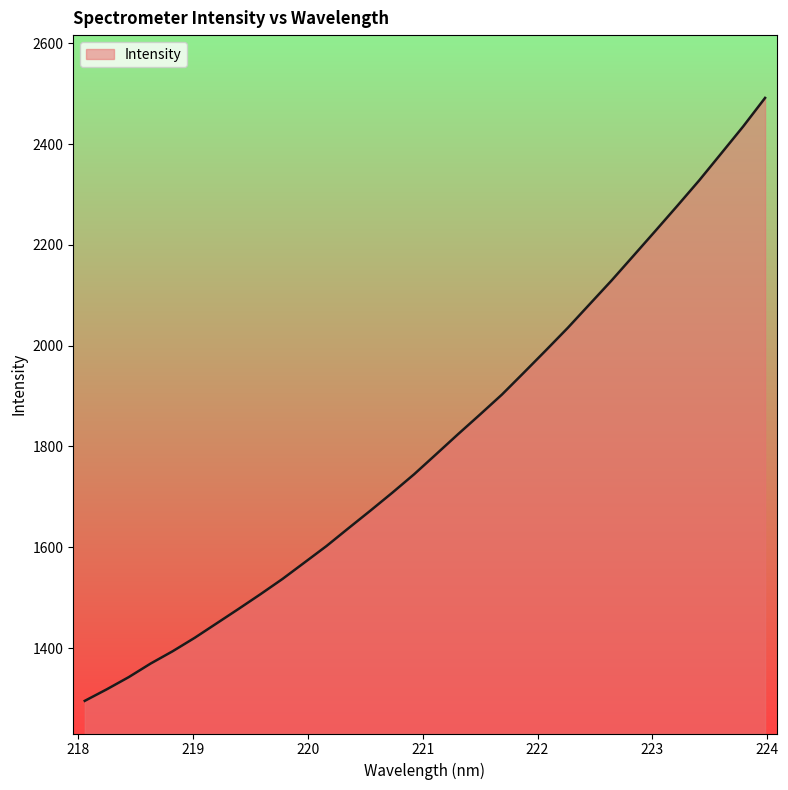

What is the smallest value displayed?

1295.4